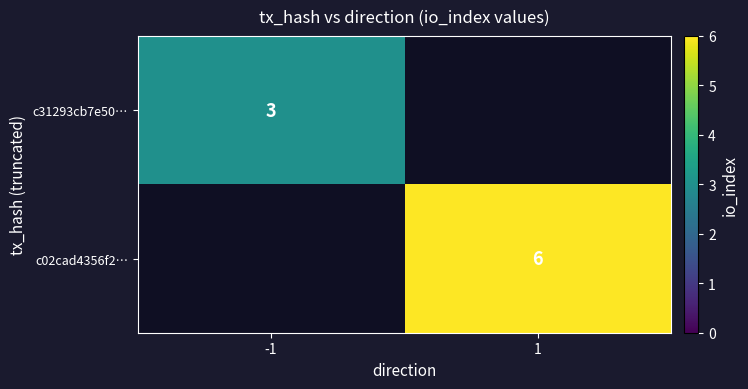

The value of c31293cb7e50… at -1 is 3. True or false?

True